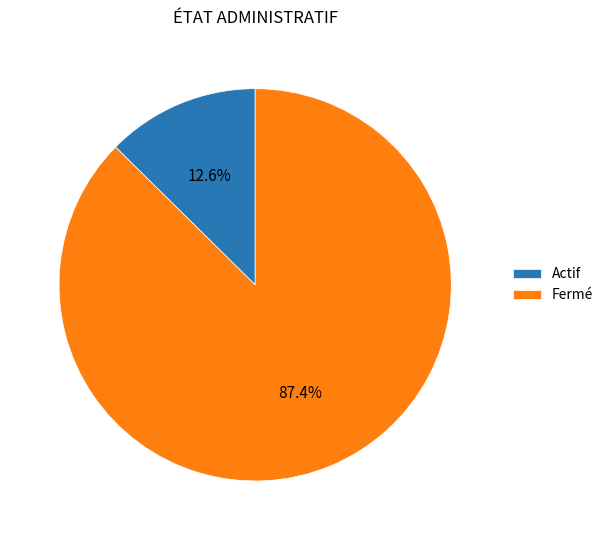

Is it true that Actif is 13% of the pie?

True